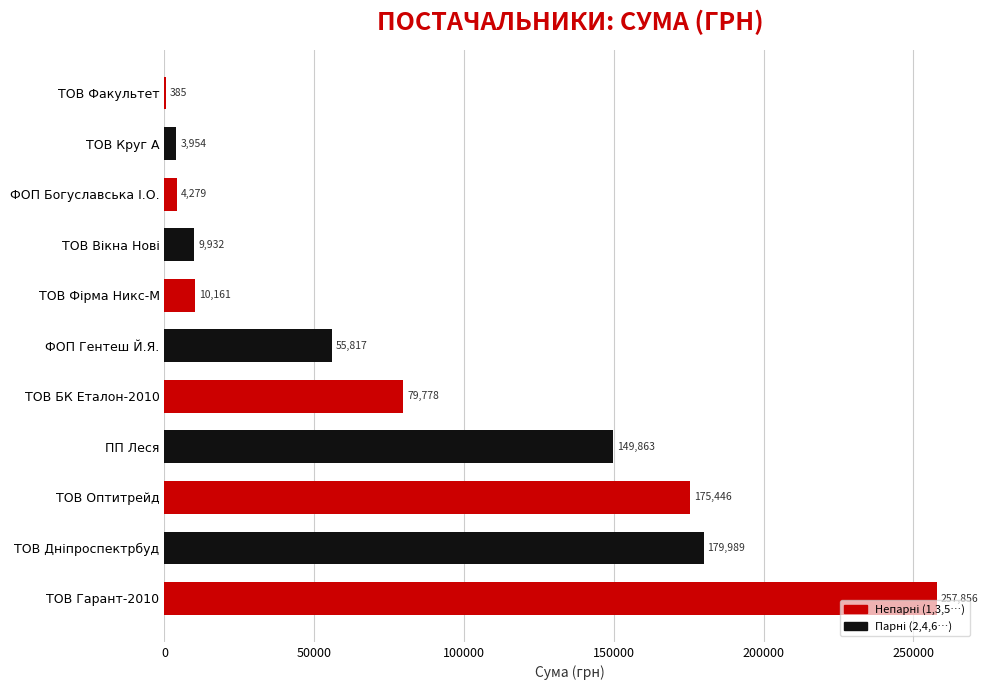

True or false: the data shows 175446.4 at ТОВ Оптитрейд.

True